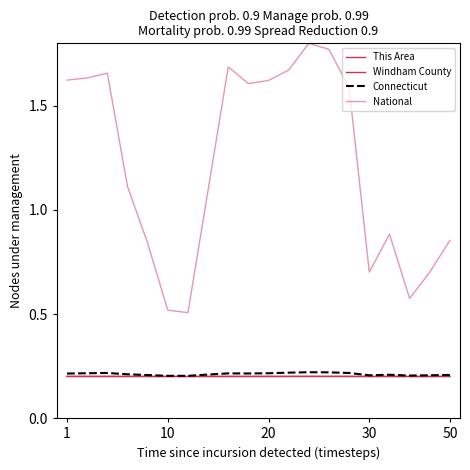

Does the chart have visible grid lines?

No